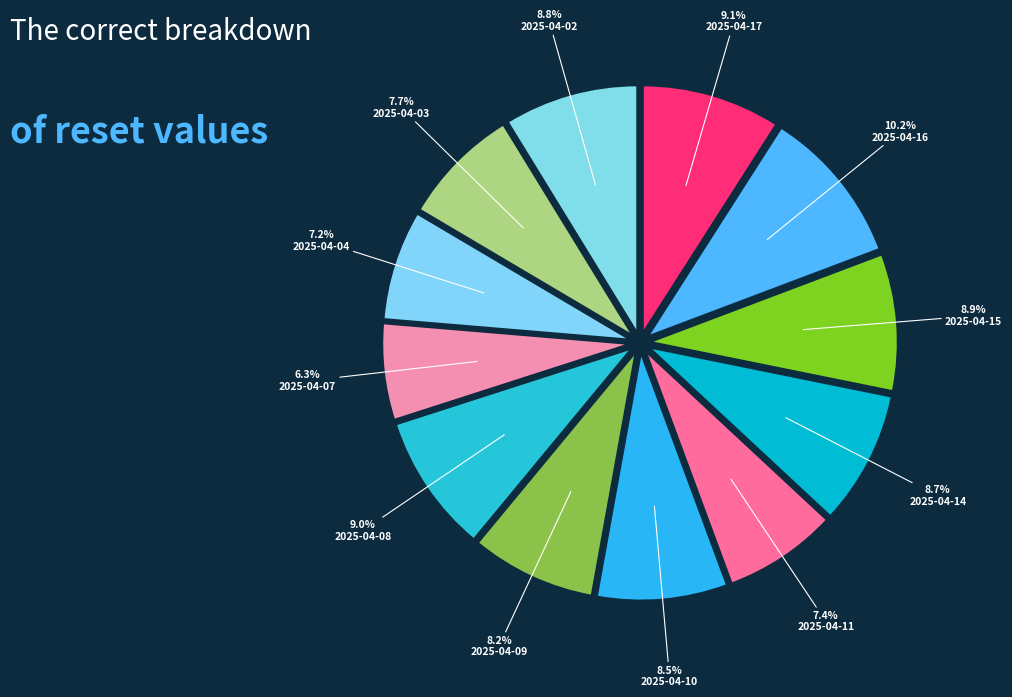

Between 2025-04-11 and 2025-04-07, which is larger?

2025-04-11